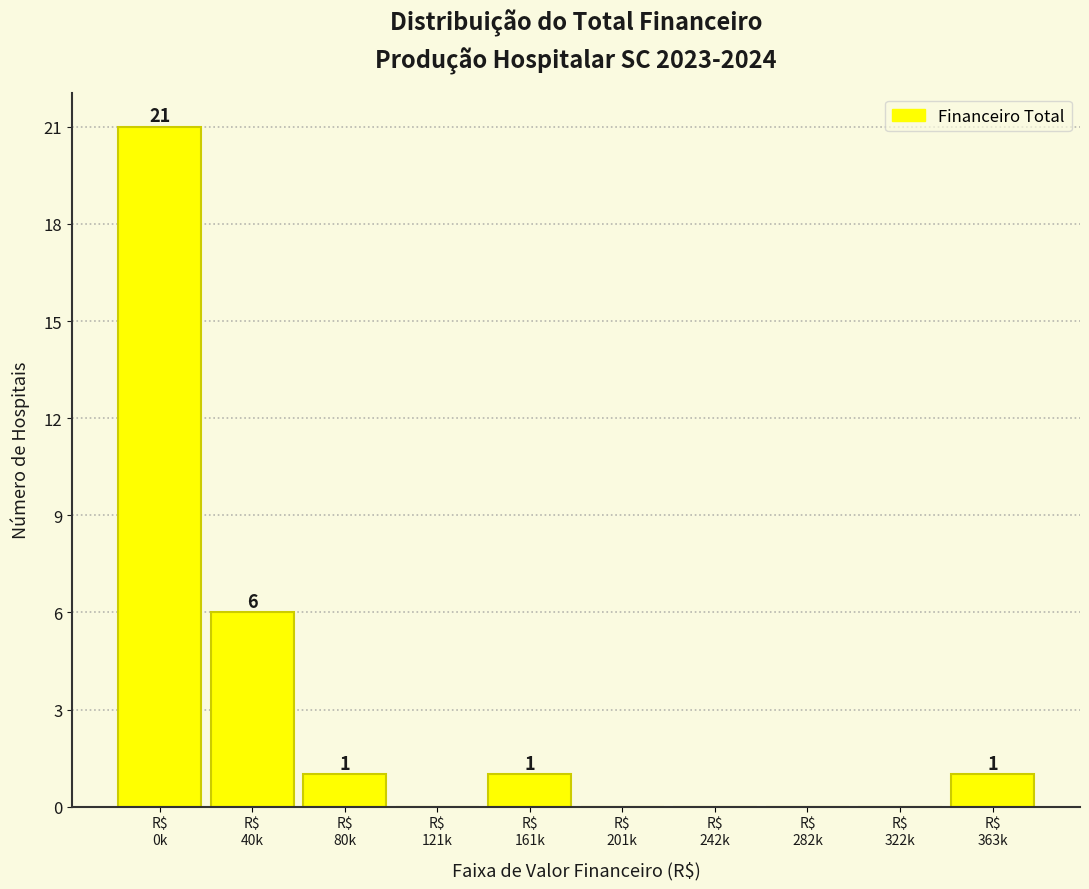

What is the greatest value displayed?

21